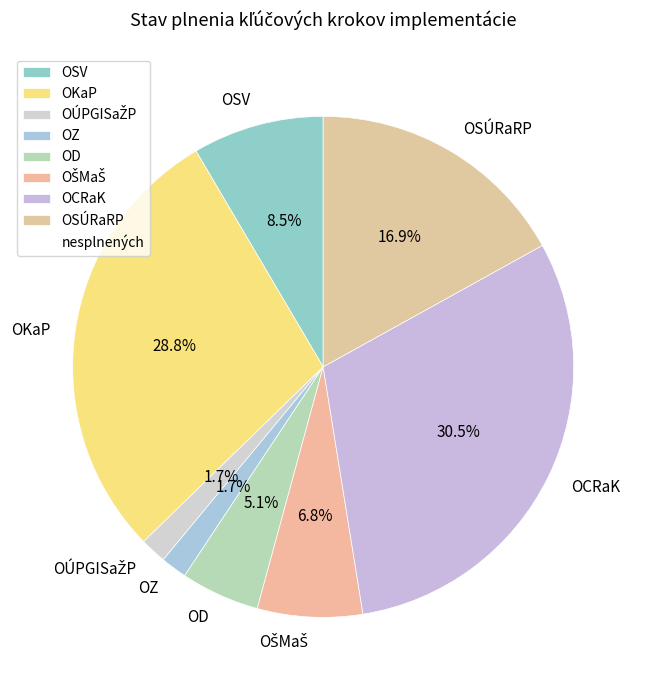

Combined, what portion of the pie is OD and OCRaK?

35.6%